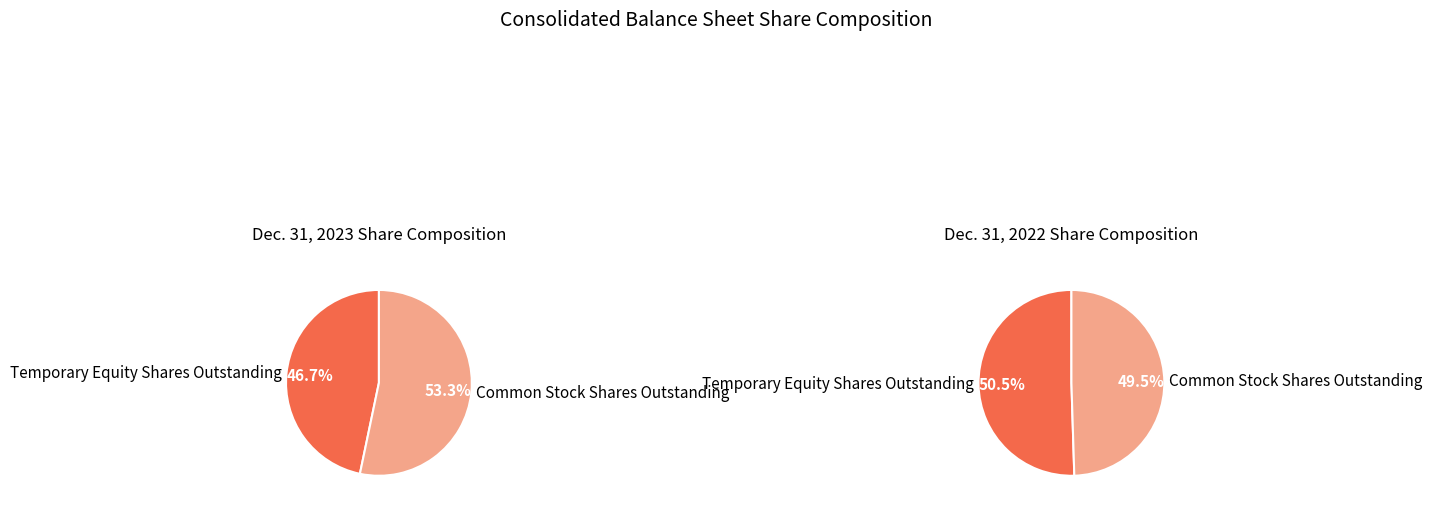

What is the spread (max minus min) of values at Temporary Equity Shares Outstanding?

253315